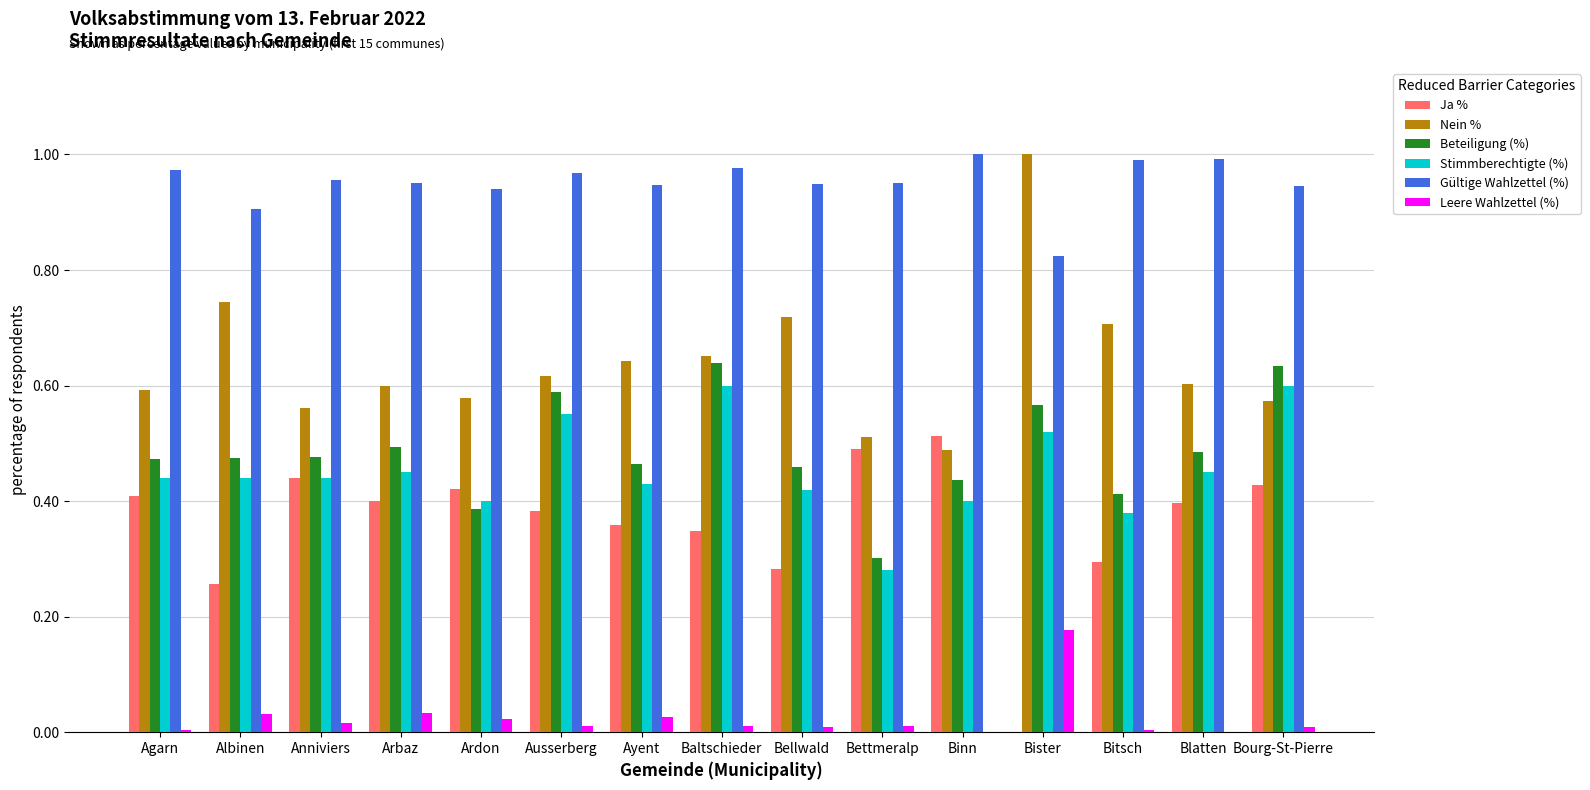

Is it true that Ja % equals 0.3 at Bitsch?

True